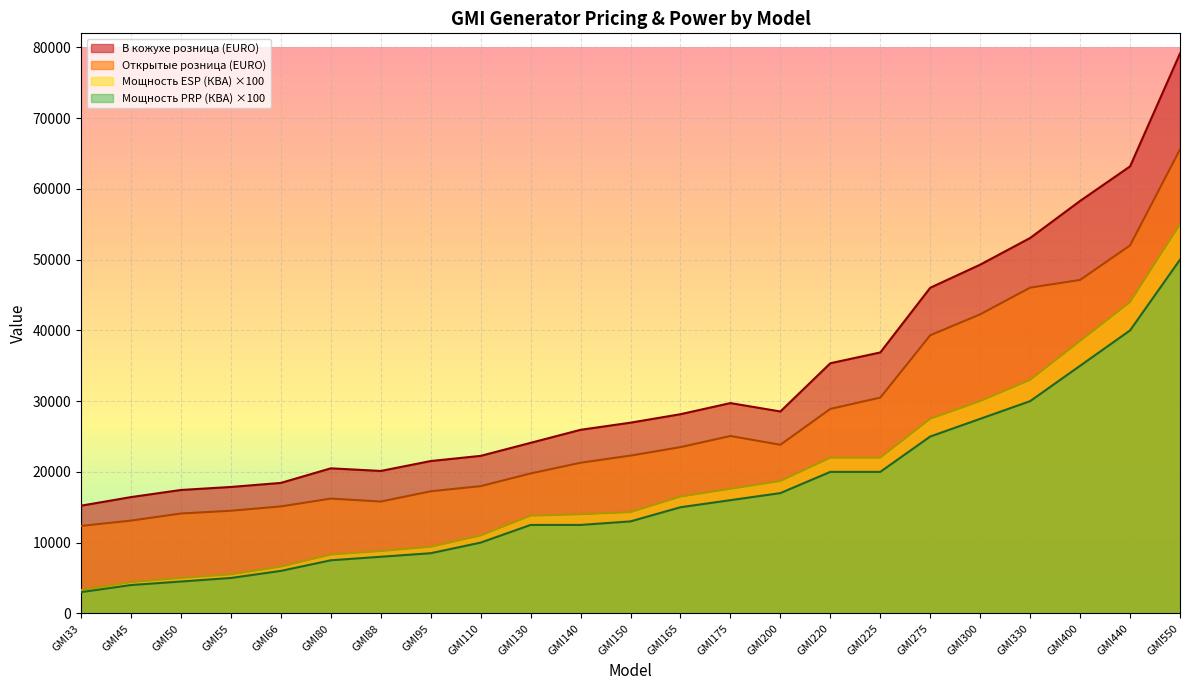

Rank the categories by Мощность PRP (КВА) value from lowest to highest.

GMI33, GMI45, GMI50, GMI55, GMI66, GMI80, GMI88, GMI95, GMI110, GMI130, GMI140, GMI150, GMI165, GMI175, GMI200, GMI220, GMI225, GMI275, GMI300, GMI330, GMI400, GMI440, GMI550